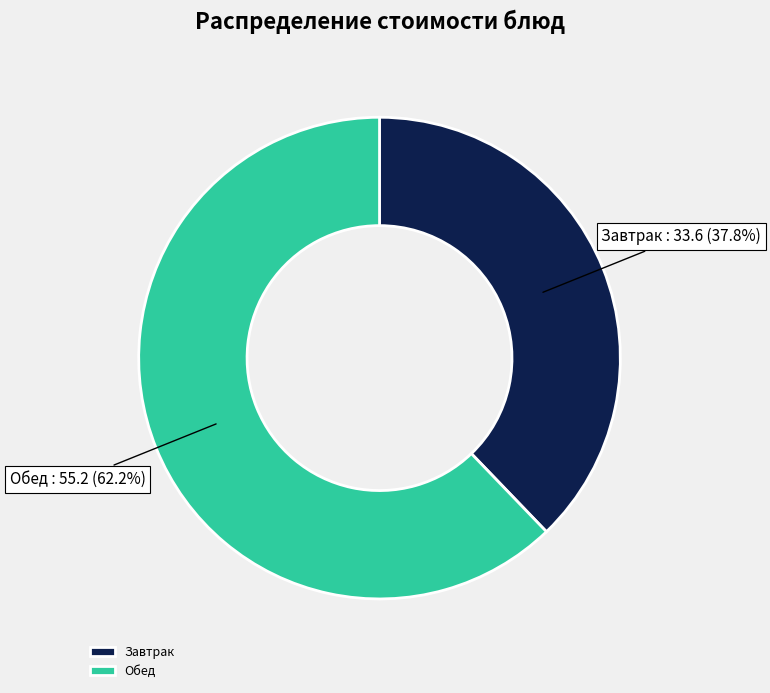

Which category accounts for the majority?

Обед